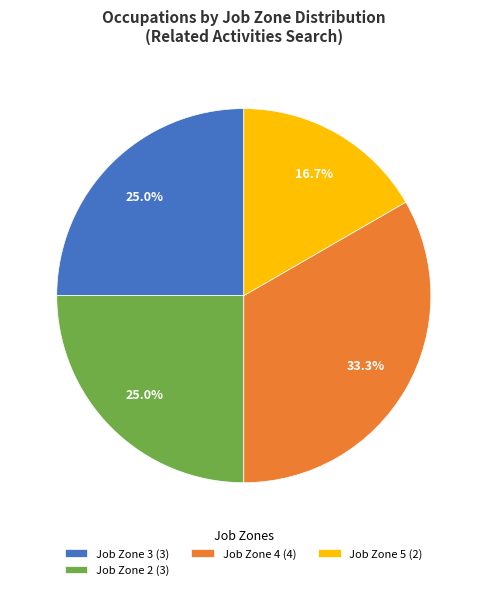

Which category has the smallest portion of the pie?

Job Zone 5 (2)